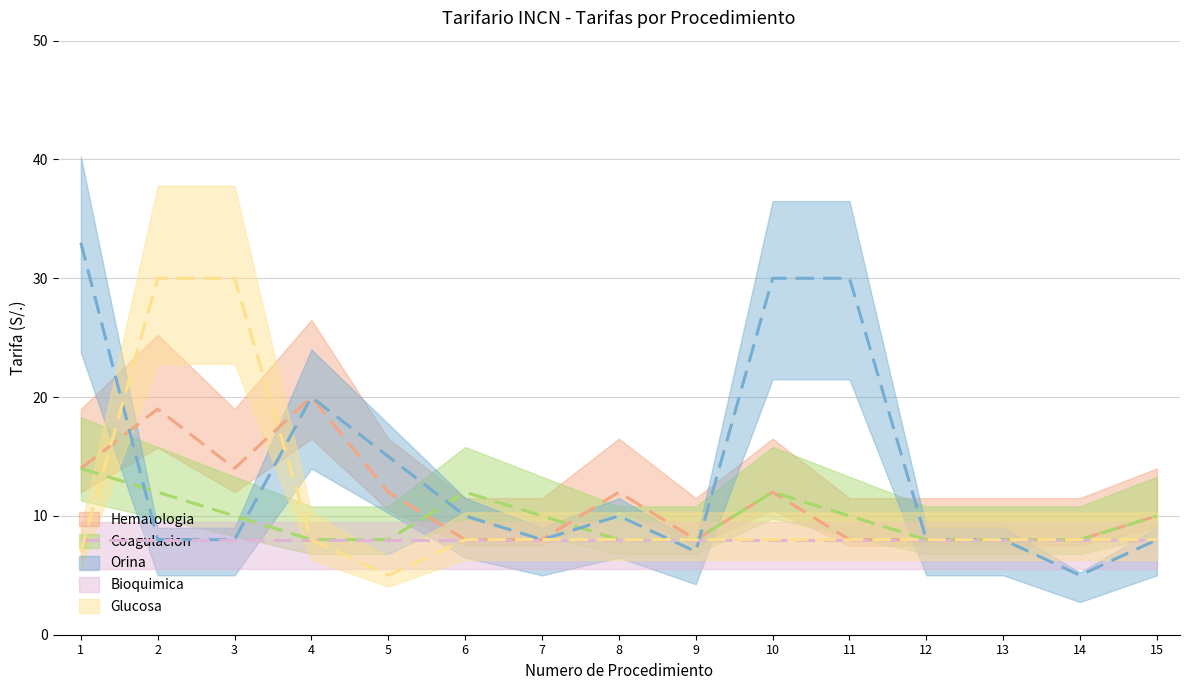

Rank the series at 6 from highest to lowest value.

Coagulacion, Orina, Hematologia, Glucosa